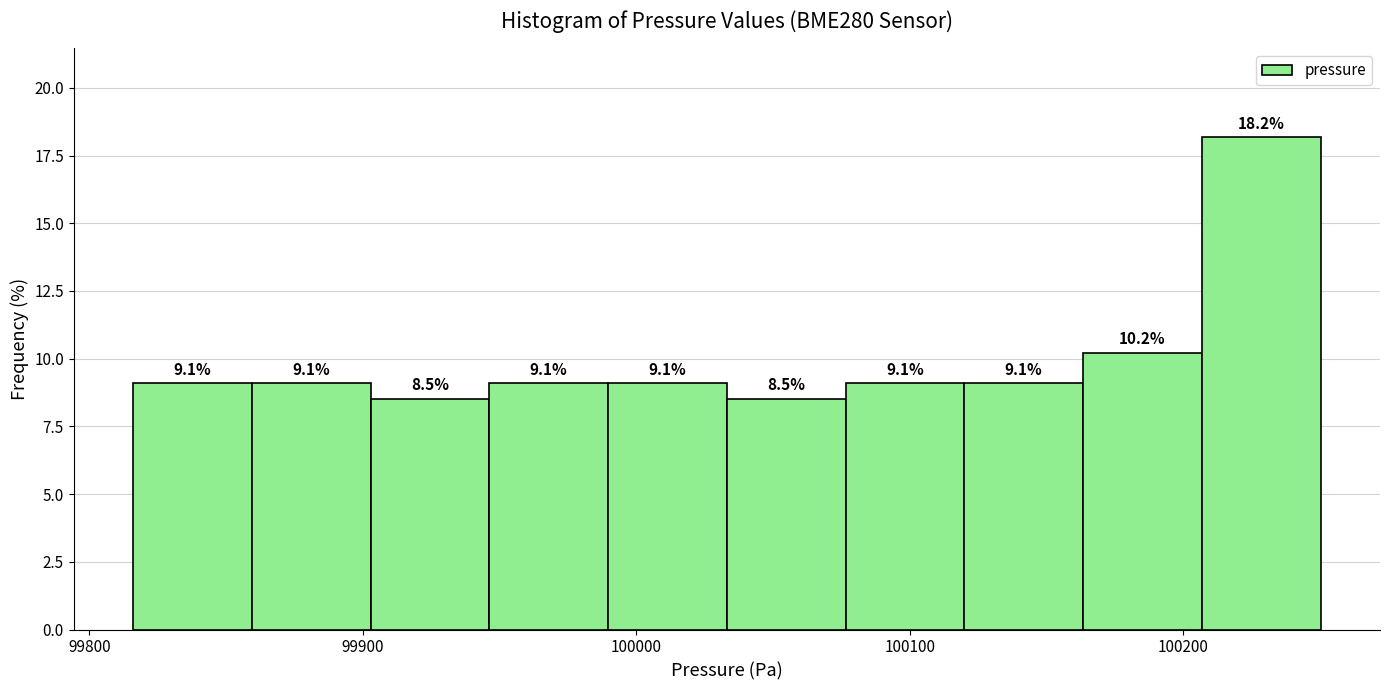

Reading left to right, list every bar in this chart as the range it spans on the x-axis followed by its height. The bar edges are not printed on the chart, so give them approximately, as read against the axis.

99820 to 99860: 9.1
99860 to 99900: 9.1
99900 to 99950: 8.5
99950 to 99990: 9.1
99990 to 100030: 9.1
100030 to 100080: 8.5
100080 to 100120: 9.1
100120 to 100160: 9.1
100160 to 100210: 10.2
100210 to 100250: 18.2